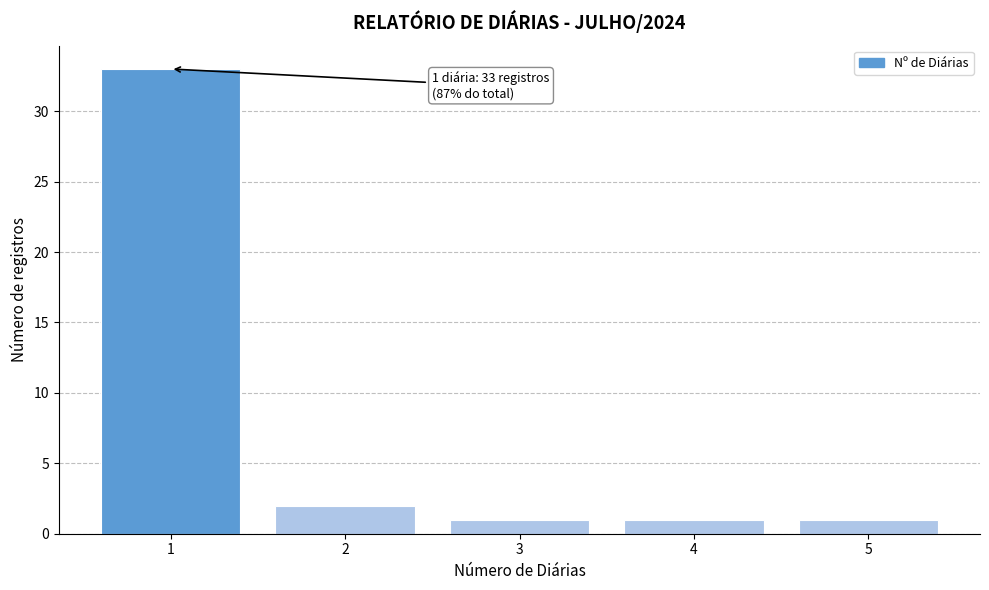

Which range on the x-axis has the tallest bar?

0.5 to 1.5